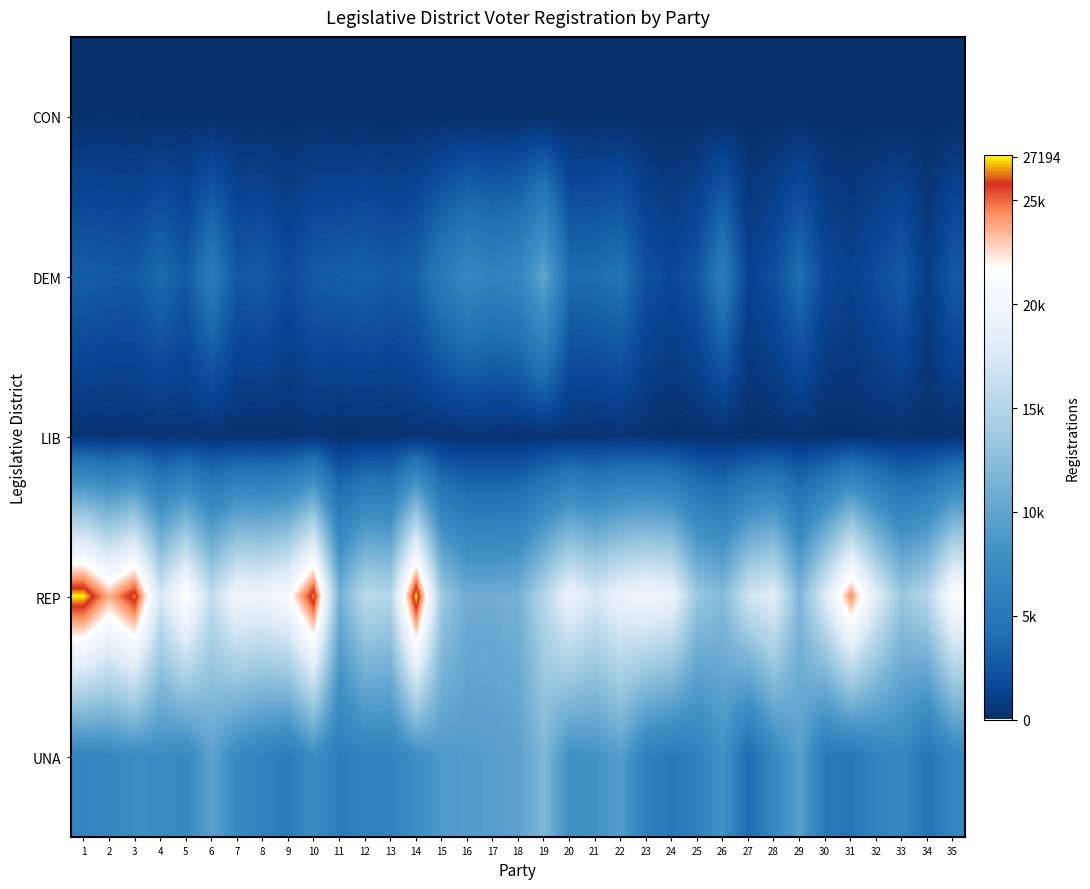

Between 30 and 4, which is larger?

4